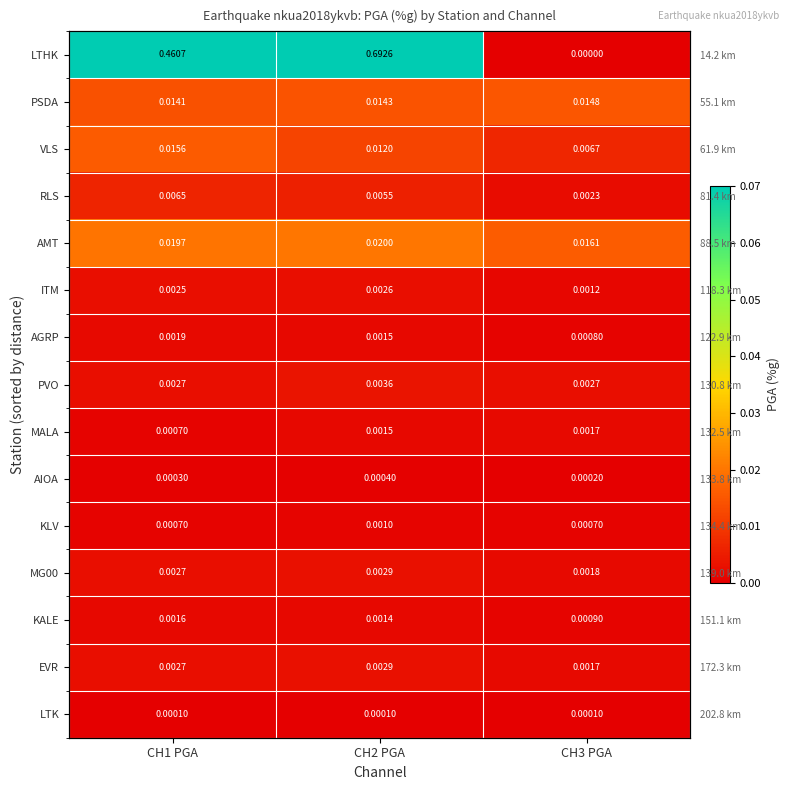

The KALE series shows 0.0 at CH3 PGA. True or false?

False